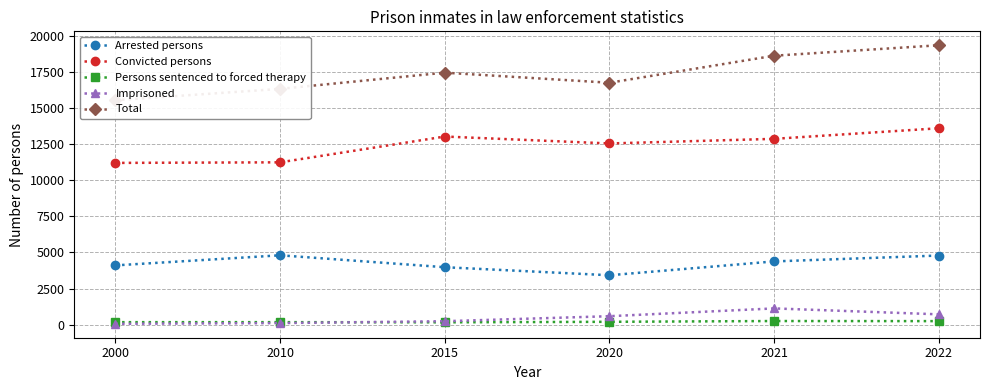

What is the difference between the highest and lowest values at 2015?

17287